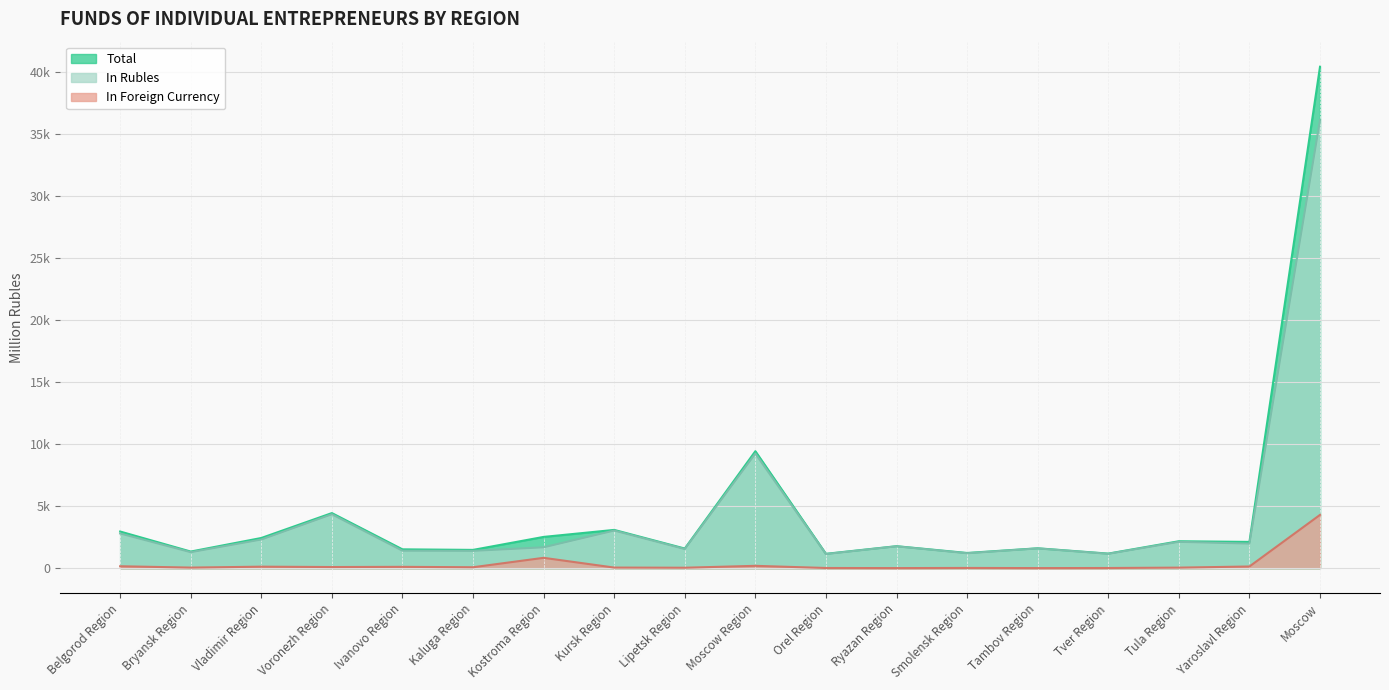

What is the spread (max minus min) of values at Lipetsk Region?

1546